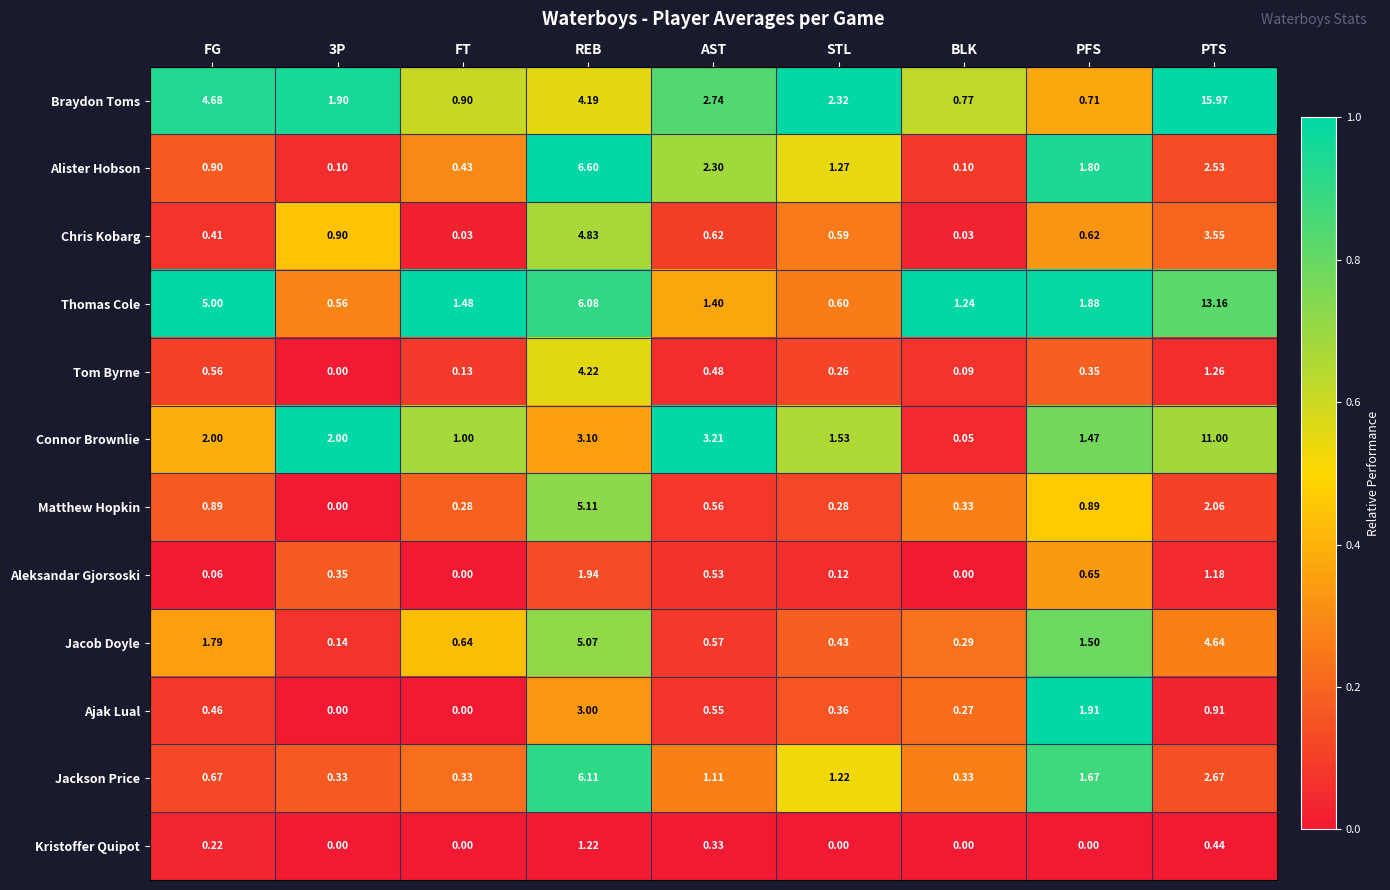

List the series in order of their peak value, lowest first.

Kristoffer Quipot, Aleksandar Gjorsoski, Ajak Lual, Tom Byrne, Chris Kobarg, Jacob Doyle, Matthew Hopkin, Jackson Price, Alister Hobson, Connor Brownlie, Thomas Cole, Braydon Toms